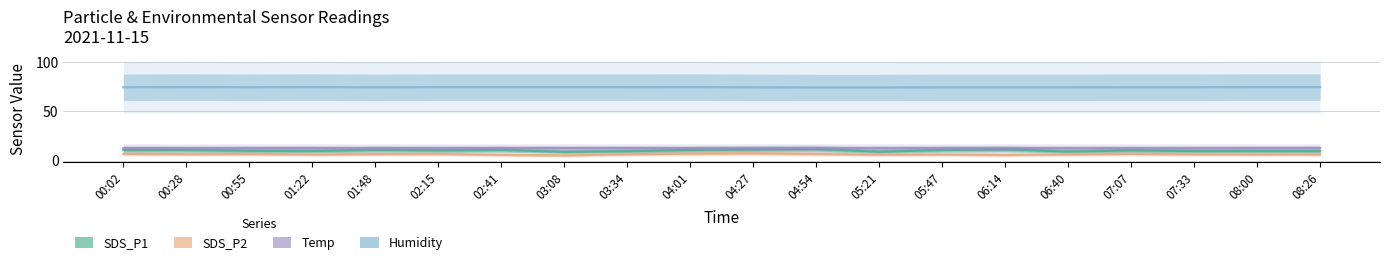

Between 01:22 and 06:14, which is larger?

06:14